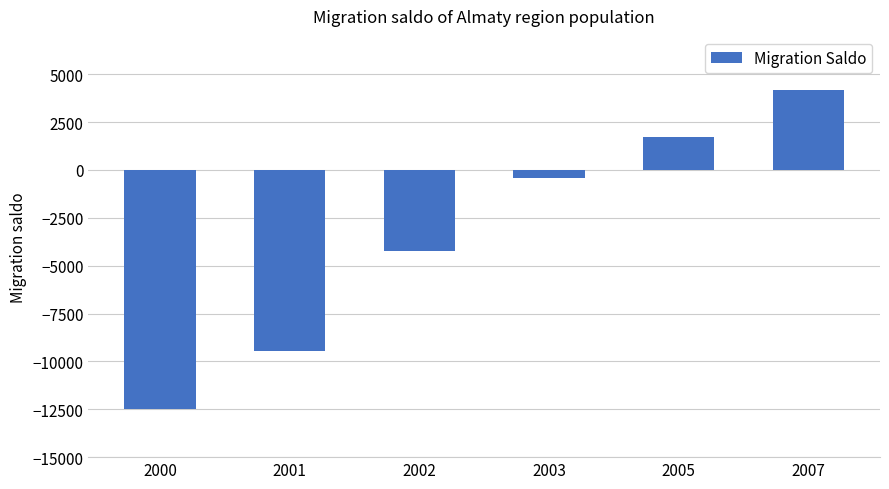

What is the greatest value displayed?

4188